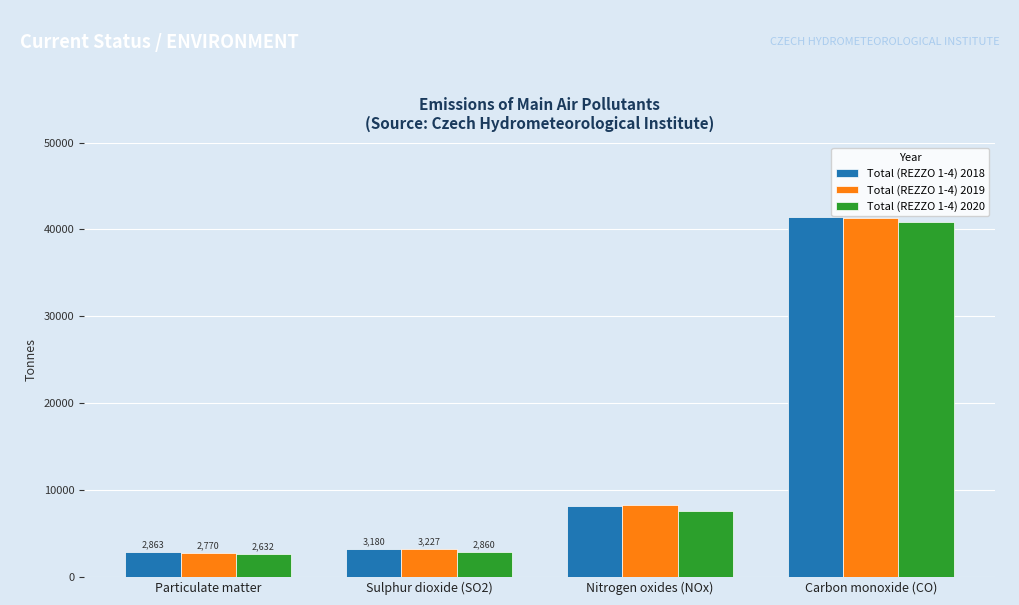

What is the difference between the second highest and second lowest values in the Total (REZZO 1-4) 2019 series?

5051.4